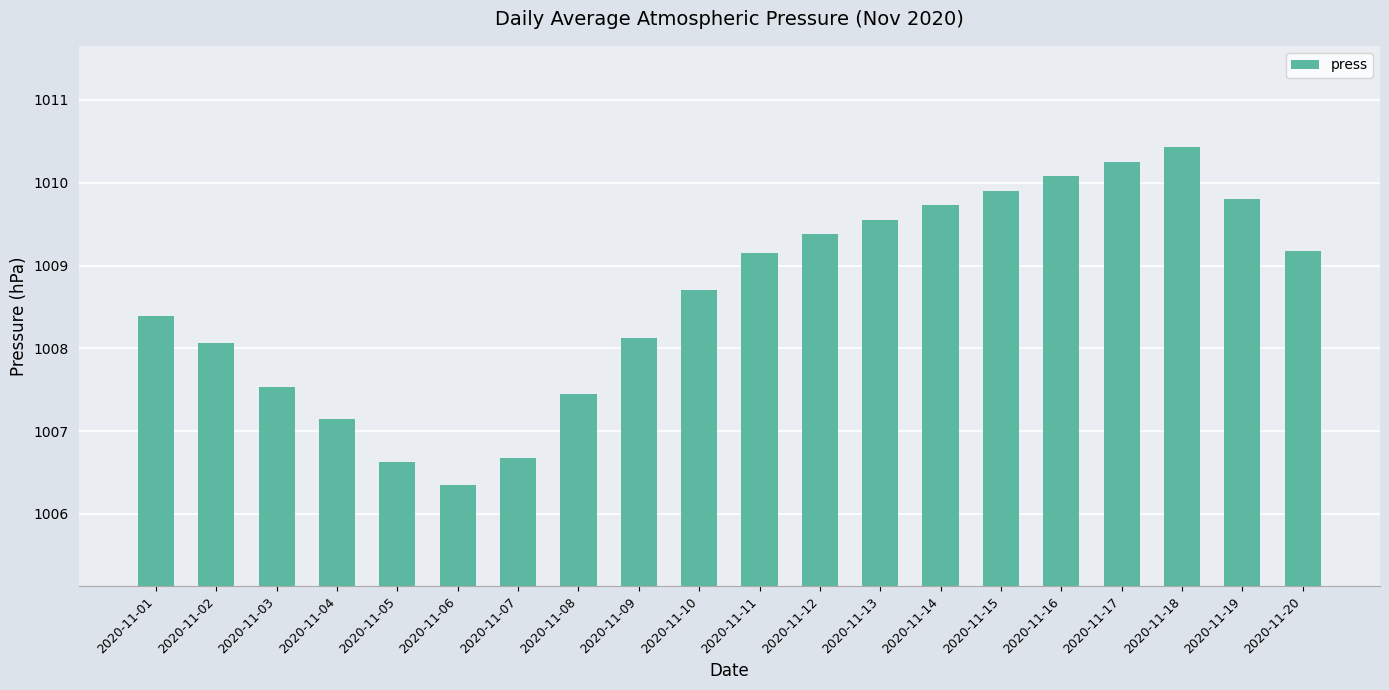

What is the value of the 12th bar from the left?

1009.4